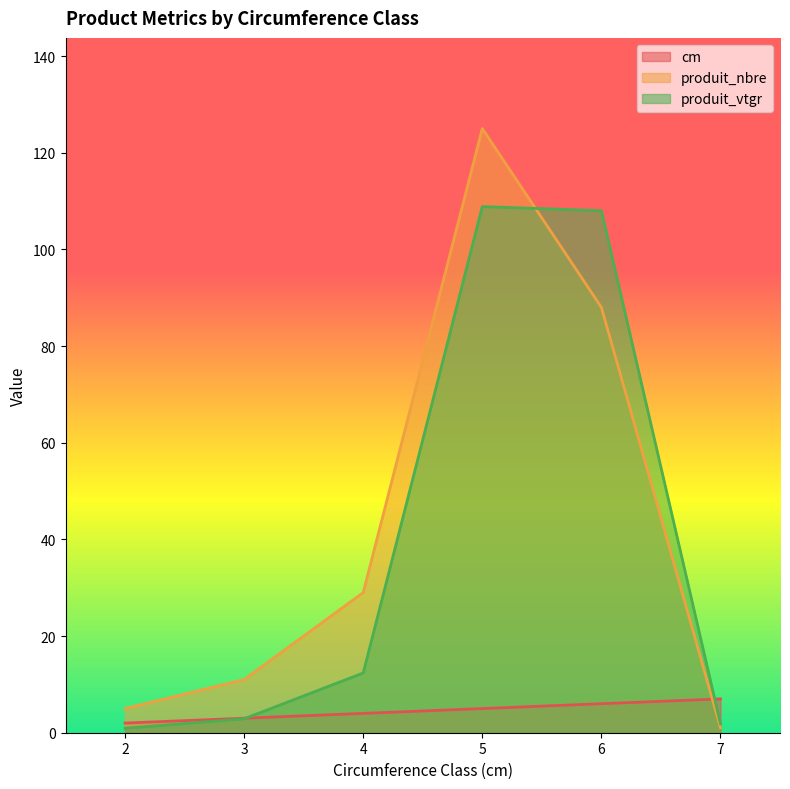

True or false: cm has a value of 5.0 at 5.

True